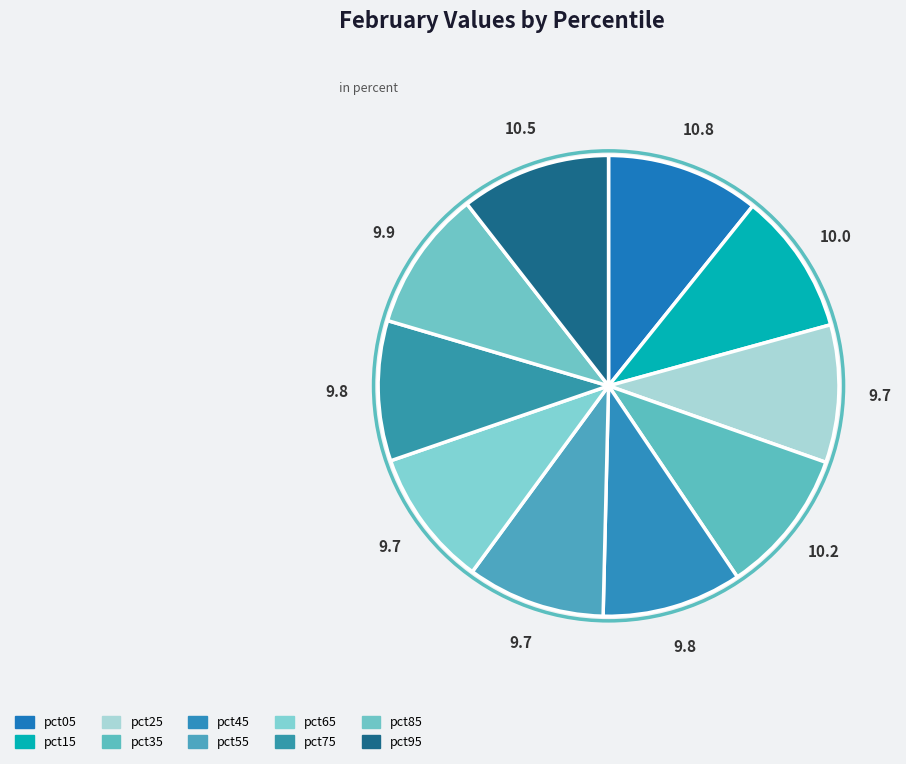

Is it true that pct05 is 11% of the pie?

True